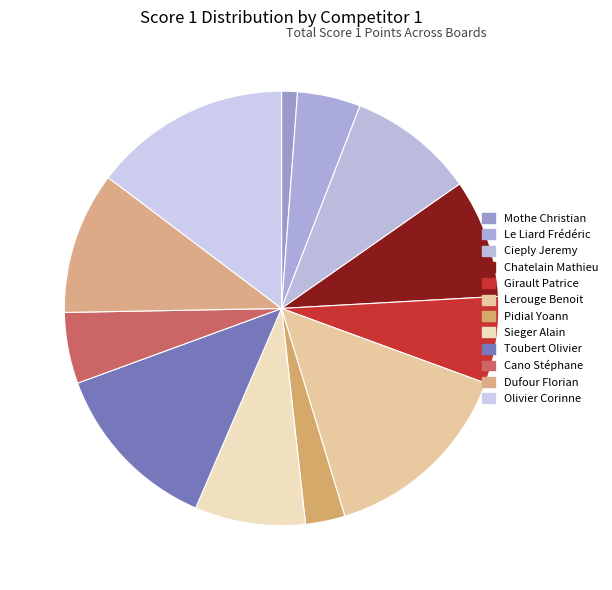

Combined, do Le Liard Frédéric and Cano Stéphane account for over 50%?

No